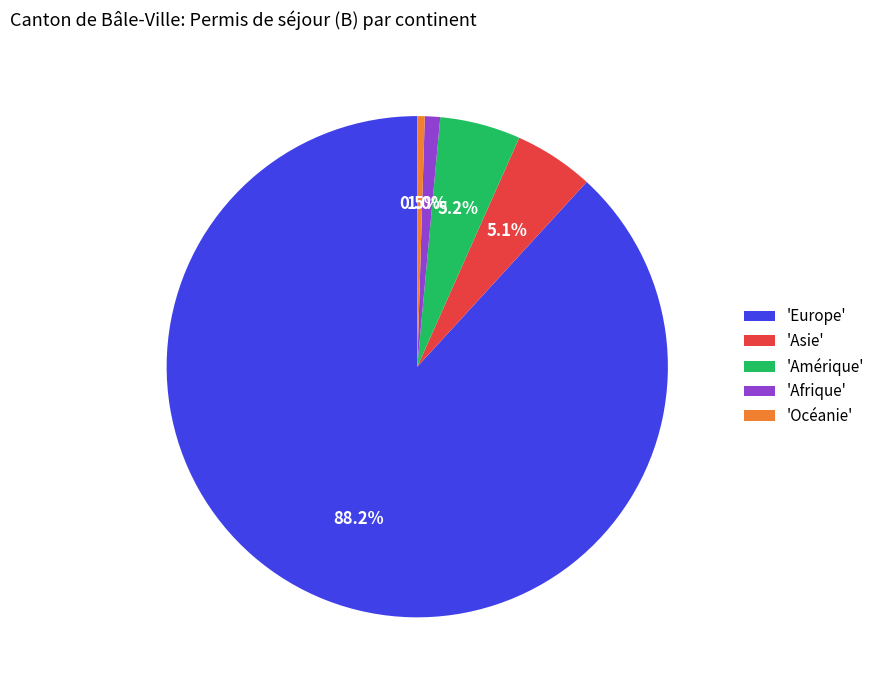

What is the majority slice?

'Europe'